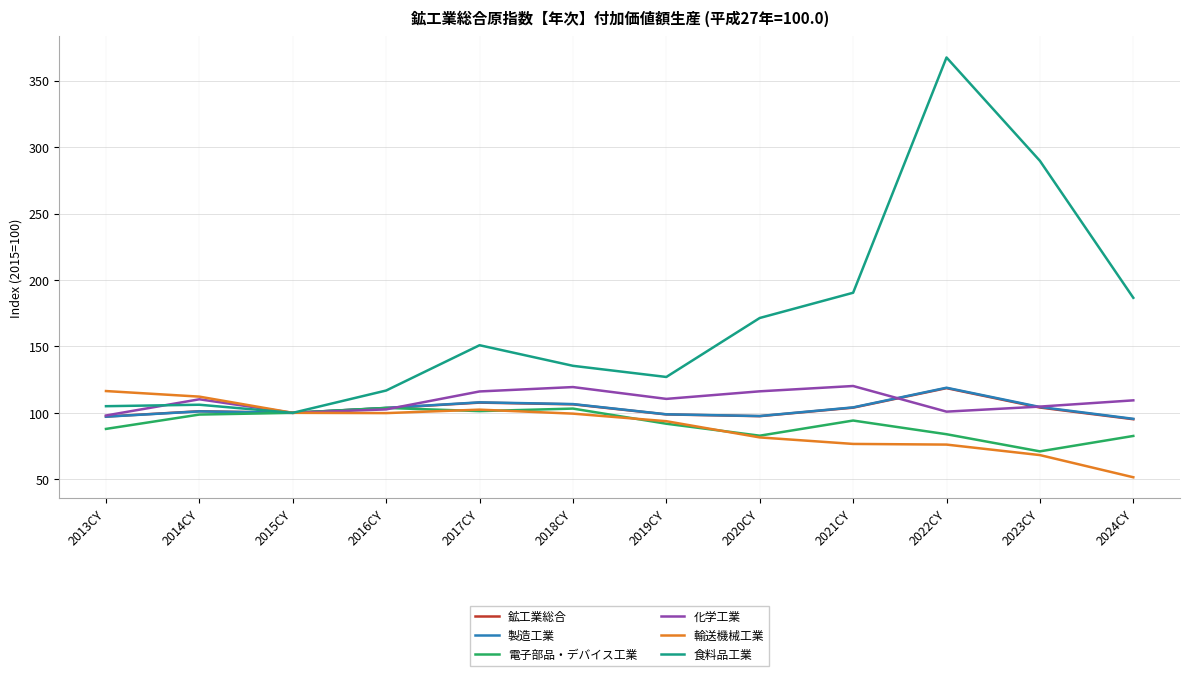

What is the greatest value displayed?

367.5